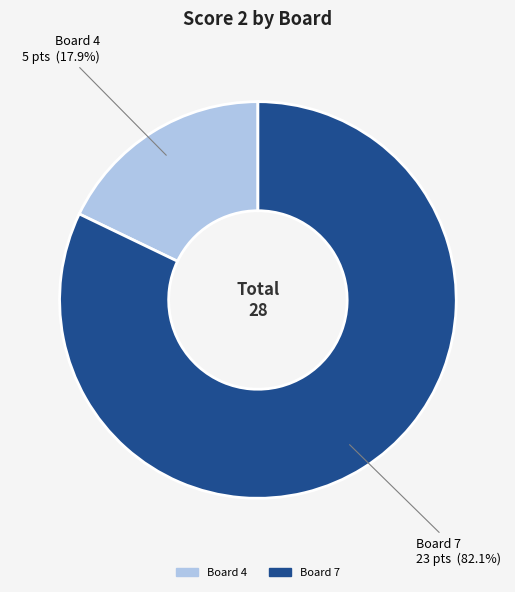

What percentage is NOT represented by Board 7?

17.9%